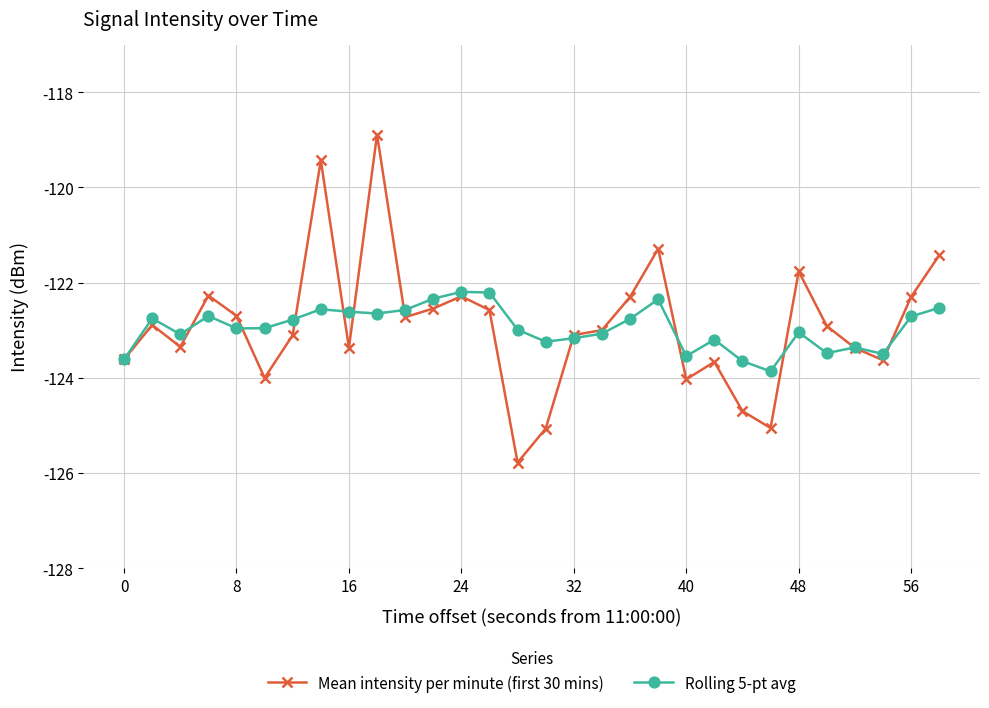

What is the minimum value for Rolling 5-pt avg?

-123.9